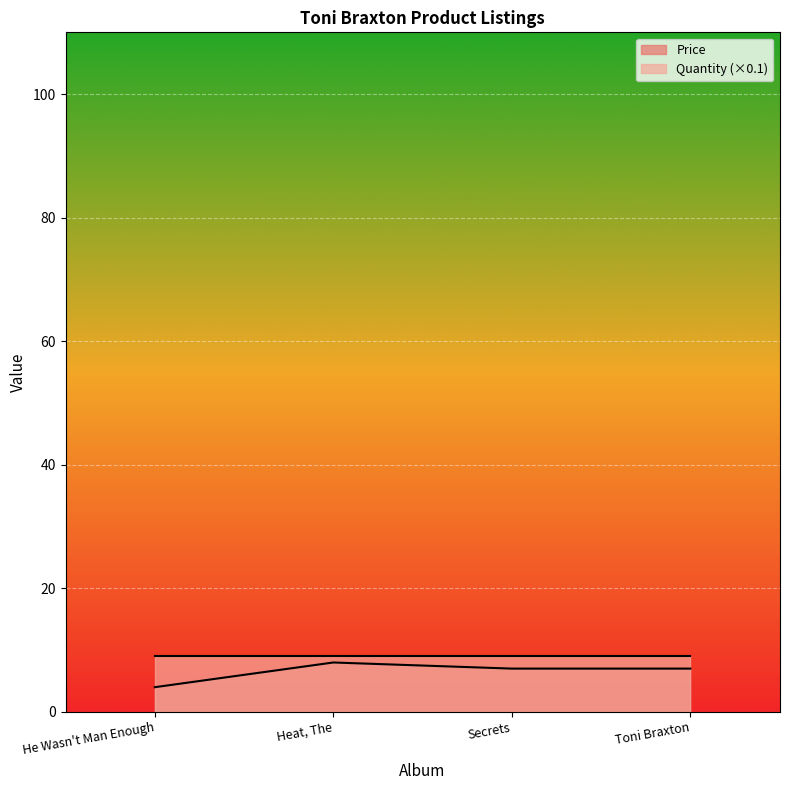

How many lines are shown in the chart?

2